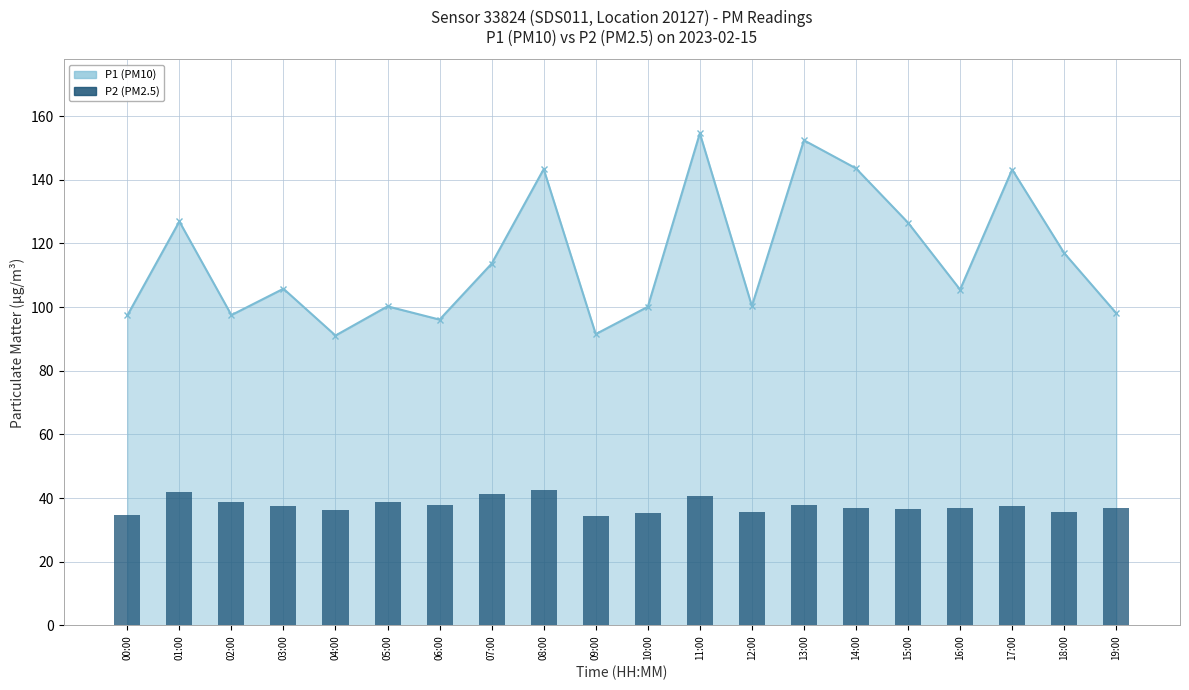

Reading left to right, what are all the values shown in this chart?

00:00=34.8	01:00=42.0	02:00=38.6	03:00=37.5	04:00=36.4	05:00=38.7	06:00=37.8	07:00=41.1	08:00=42.4	09:00=34.5	10:00=35.4	11:00=40.7	12:00=35.6	13:00=37.9	14:00=37.0	15:00=36.6	16:00=36.9	17:00=37.6	18:00=35.7	19:00=37.0